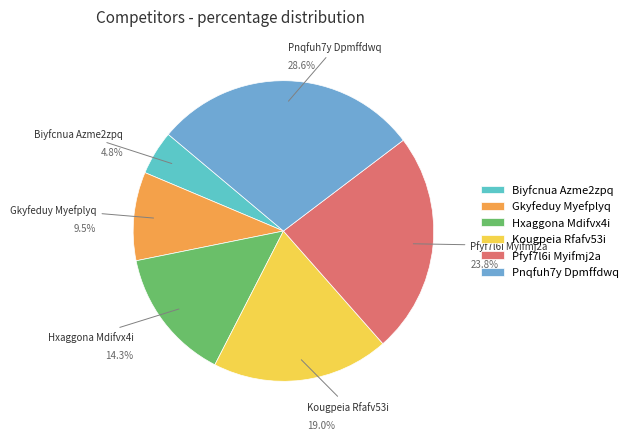

How many slices are in this pie chart?

6